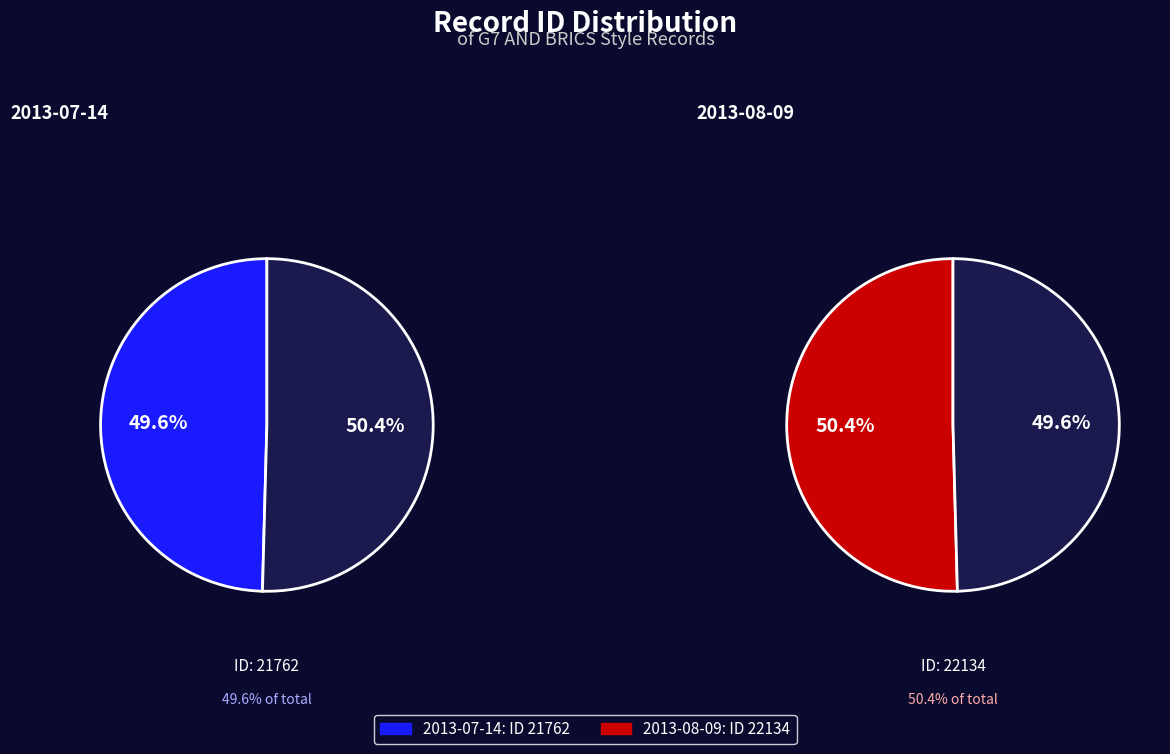

How many segments does this pie chart have?

2